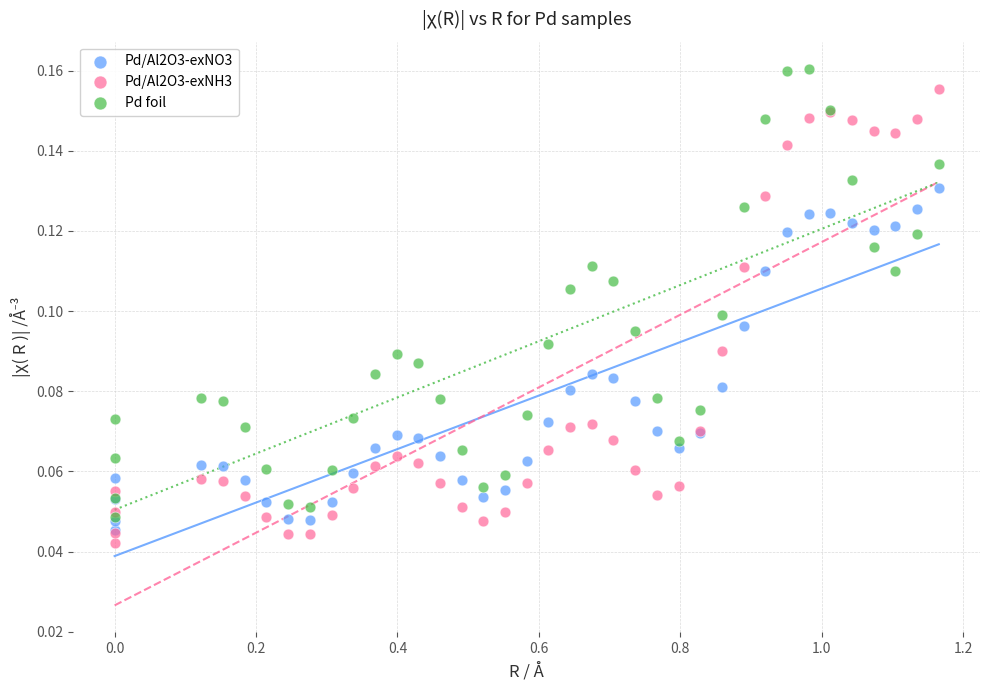

Which series has the largest Y range (max minus min)?

Pd/Al2O3-exNH3